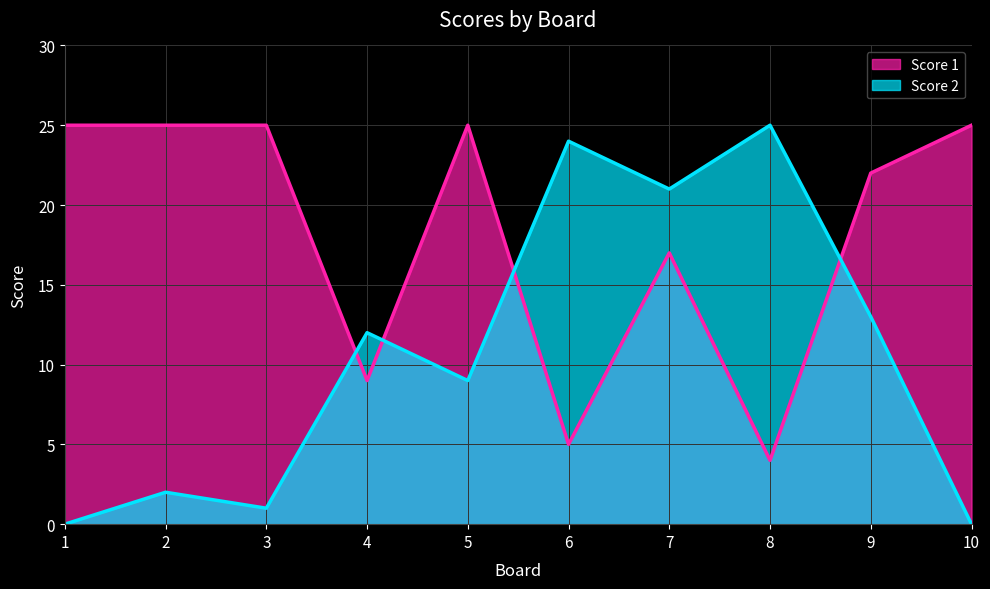

Does the chart have visible grid lines?

Yes